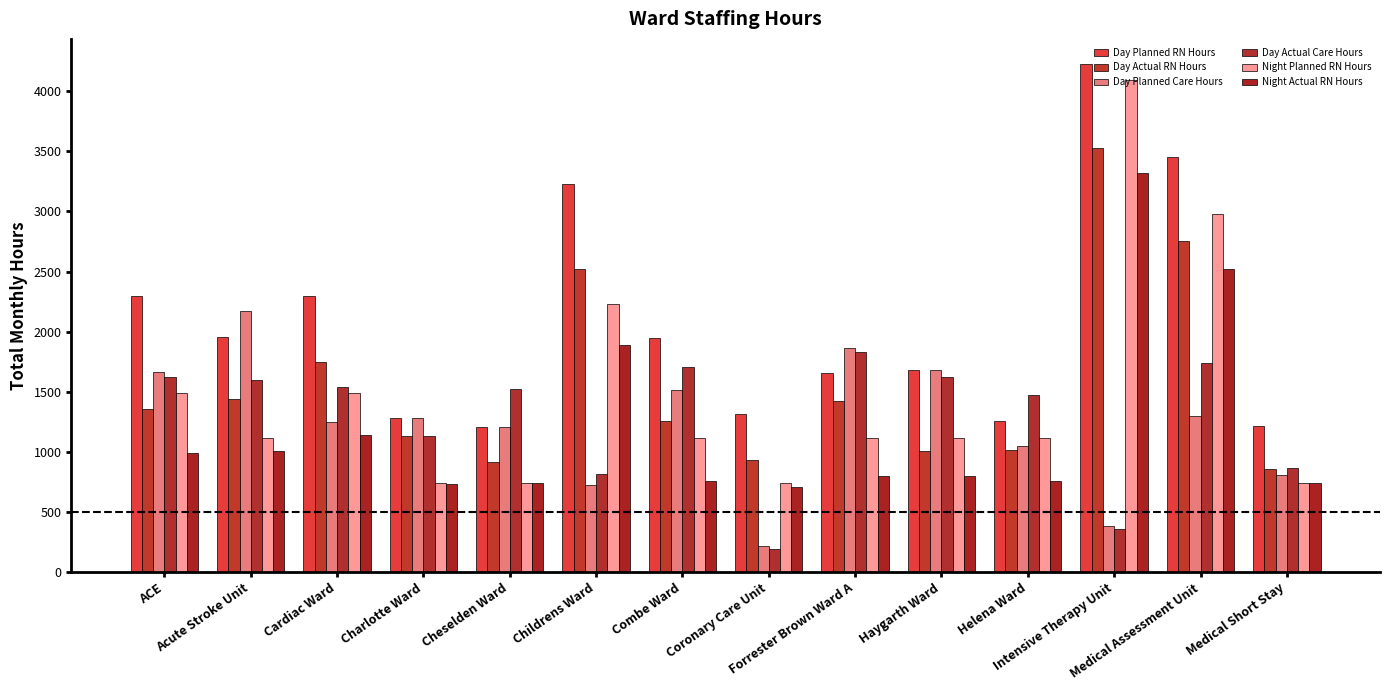

Reading left to right, extract all data points from this chart.

Day Planned RN Hours: ACE=2293.5	Acute Stroke Unit=1957.5	Cardiac Ward=2293.5	Charlotte Ward=1278.0	Cheselden Ward=1206.0	Childrens Ward=3228.0	Combe Ward=1944.0	Coronary Care Unit=1314.0	Forrester Brown Ward A=1656.0	Haygarth Ward=1680.0	Helena Ward=1260.0	Intensive Therapy Unit=4224.0	Medical Assessment Unit=3456.0	Medical Short Stay=1215.0
Day Actual RN Hours: ACE=1355.0	Acute Stroke Unit=1436.2	Cardiac Ward=1749.0	Charlotte Ward=1131.5	Cheselden Ward=919.2	Childrens Ward=2520.8	Combe Ward=1260.0	Coronary Care Unit=934.5	Forrester Brown Ward A=1423.2	Haygarth Ward=1004.8	Helena Ward=1018.0	Intensive Therapy Unit=3526.5	Medical Assessment Unit=2754.2	Medical Short Stay=861.0
Day Planned Care Hours: ACE=1668.0	Acute Stroke Unit=2175.0	Cardiac Ward=1251.0	Charlotte Ward=1278.0	Cheselden Ward=1206.0	Childrens Ward=726.0	Combe Ward=1512.0	Coronary Care Unit=219.0	Forrester Brown Ward A=1863.0	Haygarth Ward=1680.0	Helena Ward=1050.0	Intensive Therapy Unit=384.0	Medical Assessment Unit=1296.0	Medical Short Stay=810.0
Day Actual Care Hours: ACE=1624.5	Acute Stroke Unit=1598.0	Cardiac Ward=1537.5	Charlotte Ward=1128.5	Cheselden Ward=1524.5	Childrens Ward=817.5	Combe Ward=1706.0	Coronary Care Unit=195.2	Forrester Brown Ward A=1829.0	Haygarth Ward=1626.0	Helena Ward=1468.5	Intensive Therapy Unit=354.0	Medical Assessment Unit=1736.8	Medical Short Stay=866.0
Night Planned RN Hours: ACE=1488.0	Acute Stroke Unit=1116.0	Cardiac Ward=1488.0	Charlotte Ward=744.0	Cheselden Ward=744.0	Childrens Ward=2232.0	Combe Ward=1116.0	Coronary Care Unit=744.0	Forrester Brown Ward A=1116.0	Haygarth Ward=1116.0	Helena Ward=1116.0	Intensive Therapy Unit=4092.0	Medical Assessment Unit=2976.0	Medical Short Stay=744.0
Night Actual RN Hours: ACE=989.0	Acute Stroke Unit=1003.8	Cardiac Ward=1137.5	Charlotte Ward=729.8	Cheselden Ward=743.5	Childrens Ward=1885.5	Combe Ward=753.5	Coronary Care Unit=708.0	Forrester Brown Ward A=795.0	Haygarth Ward=800.0	Helena Ward=756.0	Intensive Therapy Unit=3316.5	Medical Assessment Unit=2523.5	Medical Short Stay=743.0